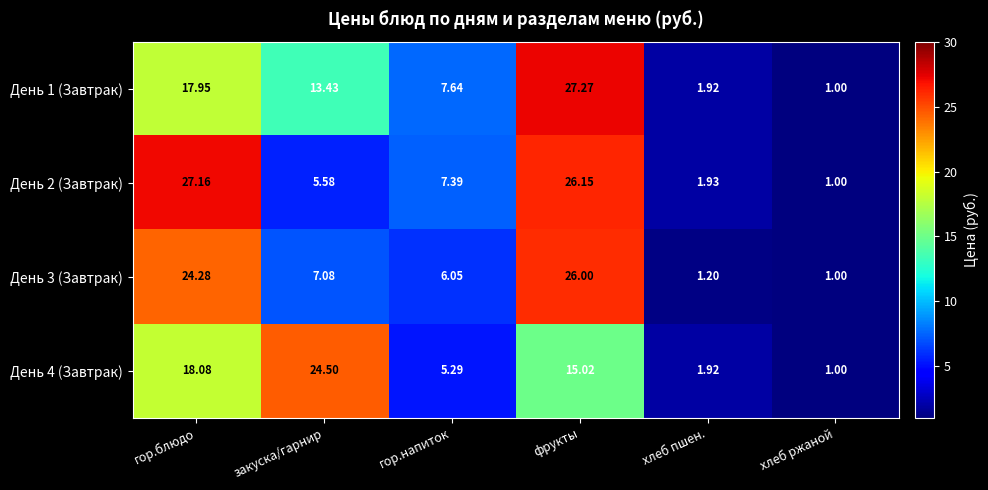

What is the greatest value displayed?

27.3